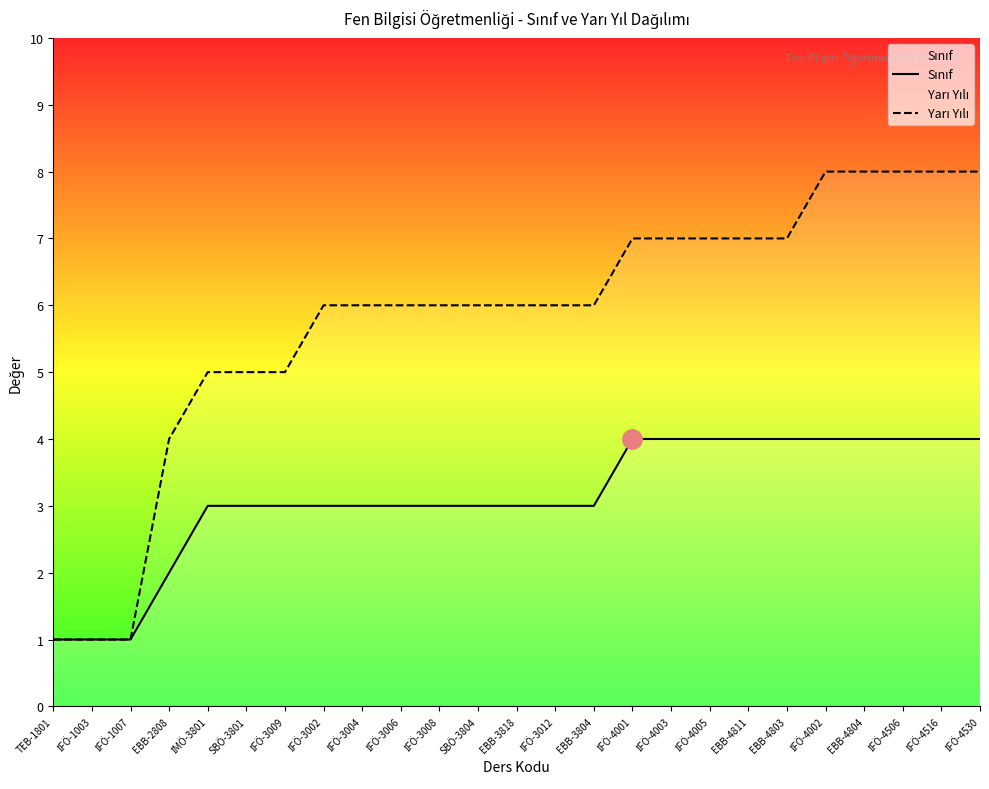

Count the Yarı Yılı values in the range 5 to 7.

16